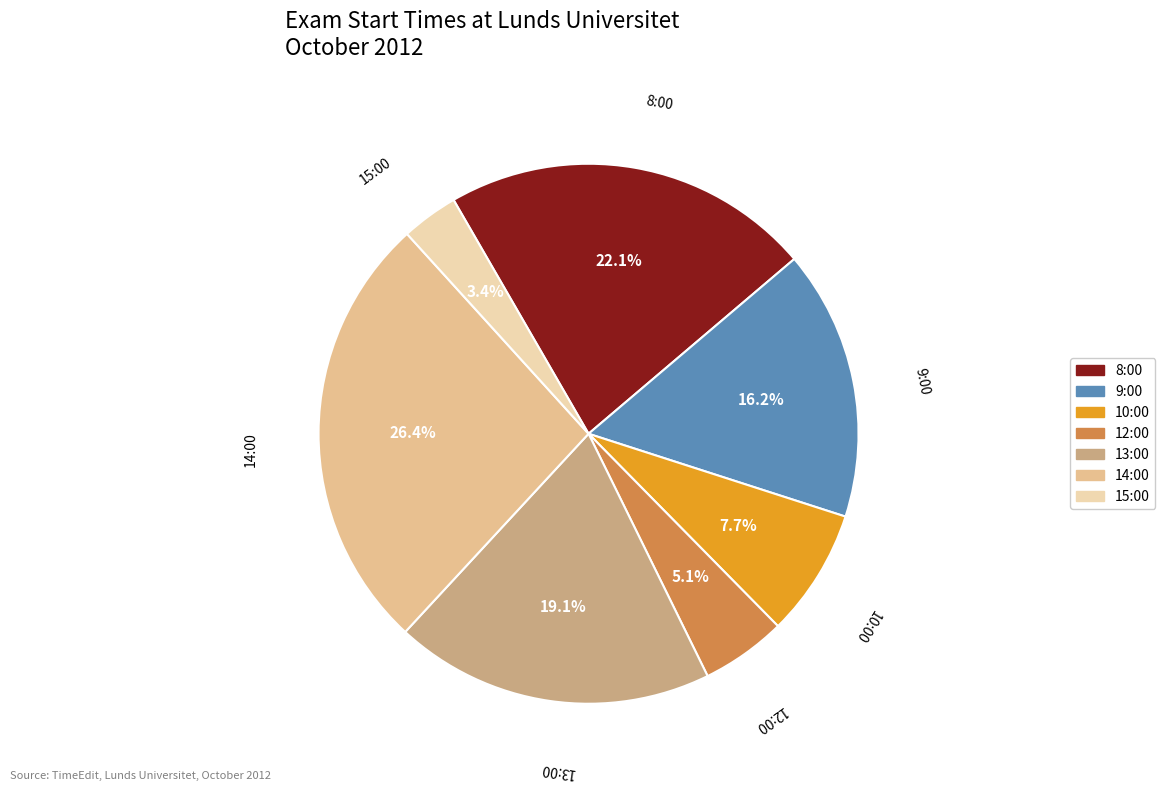

Approximately how many times larger is the value at 9:00 compared to 10:00?

2.1